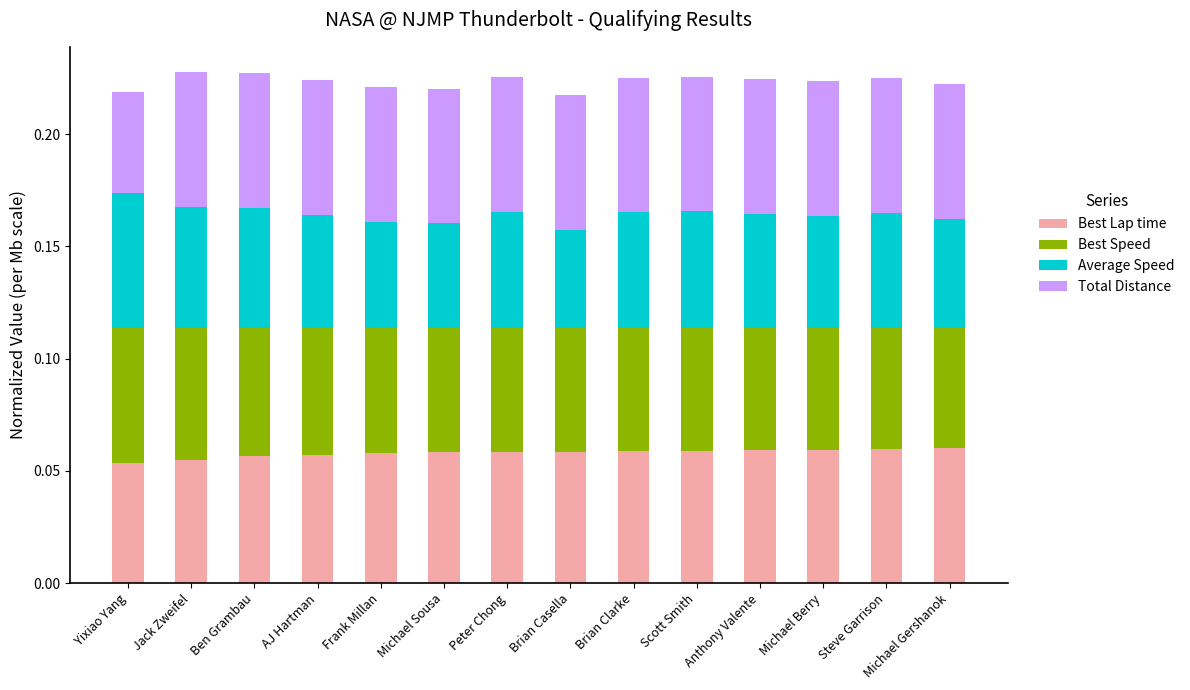

Count the Best Lap time values in the range 0 to 1.

14